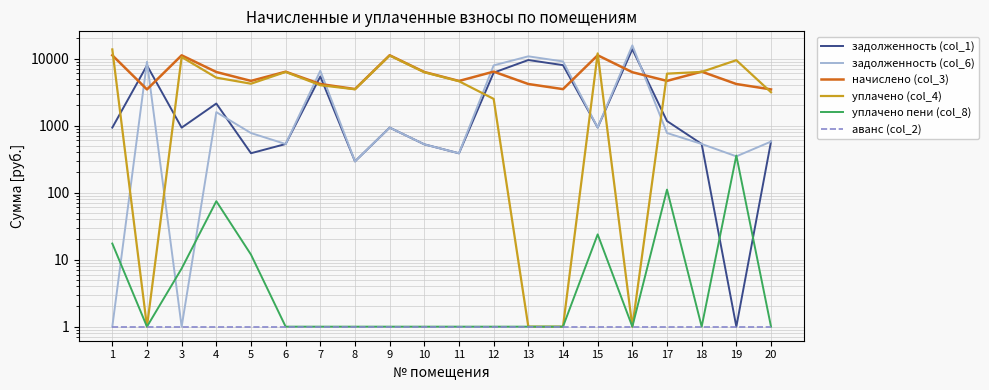

What is the spread (max minus min) of values at 14?

9048.0